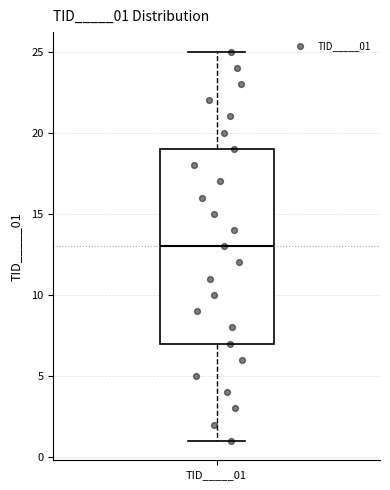

Transcribe this box plot: give where the median line is, the range the box spans, and where the two whiskers end, as read against the y-axis. The values are not printed on the chart, so give them approximately, as read against the axis.

median 13, box 7 to 19, whiskers 1 to 25